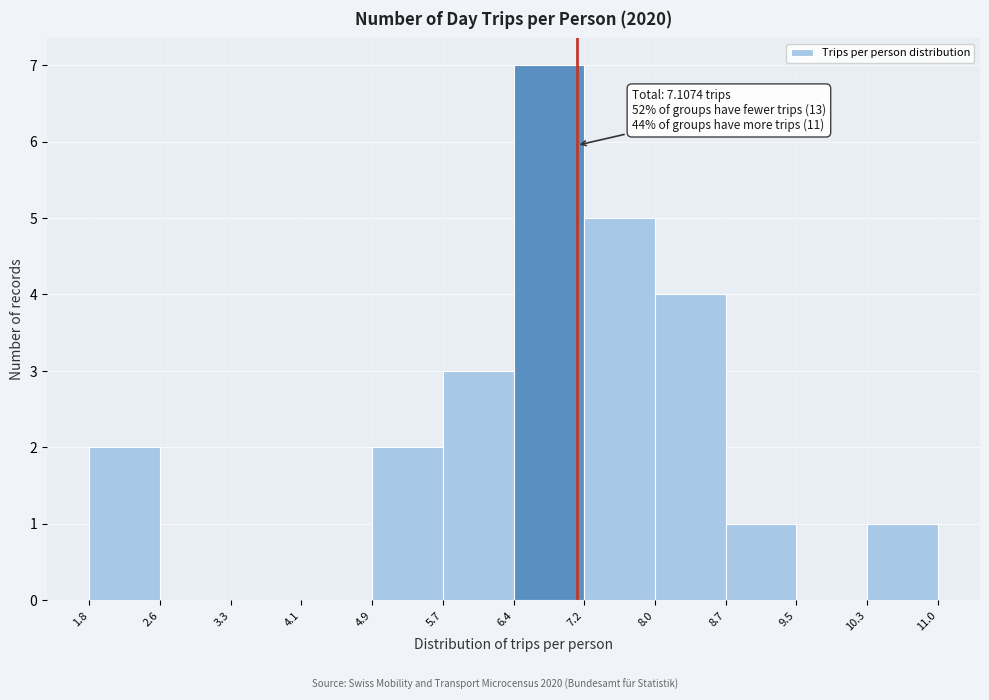

Which range on the x-axis has the tallest bar?

6.4 to 7.2